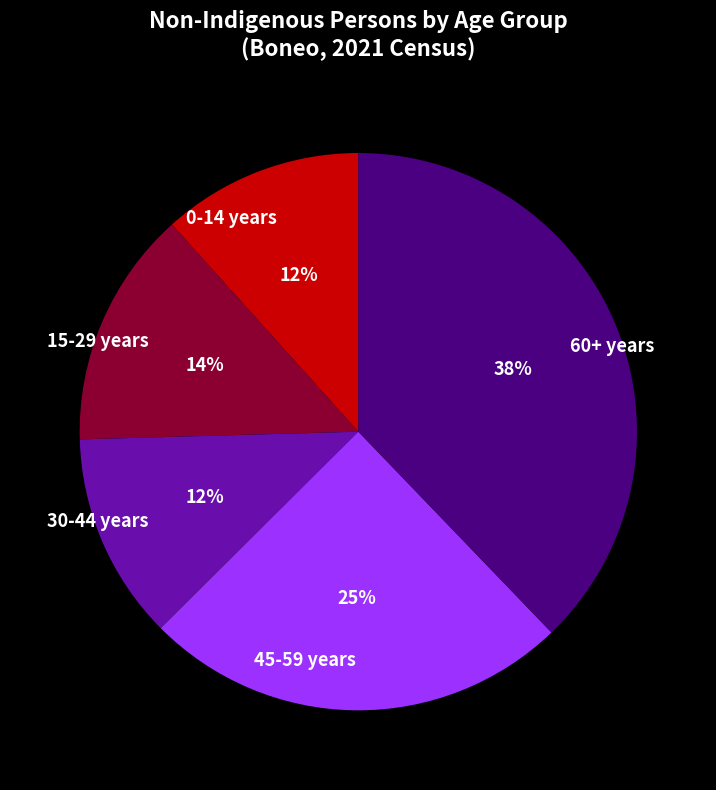

Between 30-44 years and 45-59 years, which is larger?

45-59 years